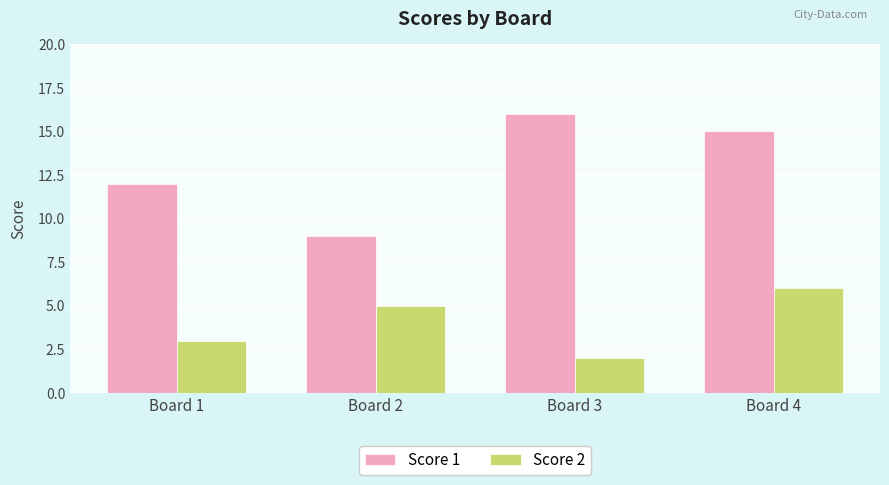

Which series has the largest total across all categories?

Score 1